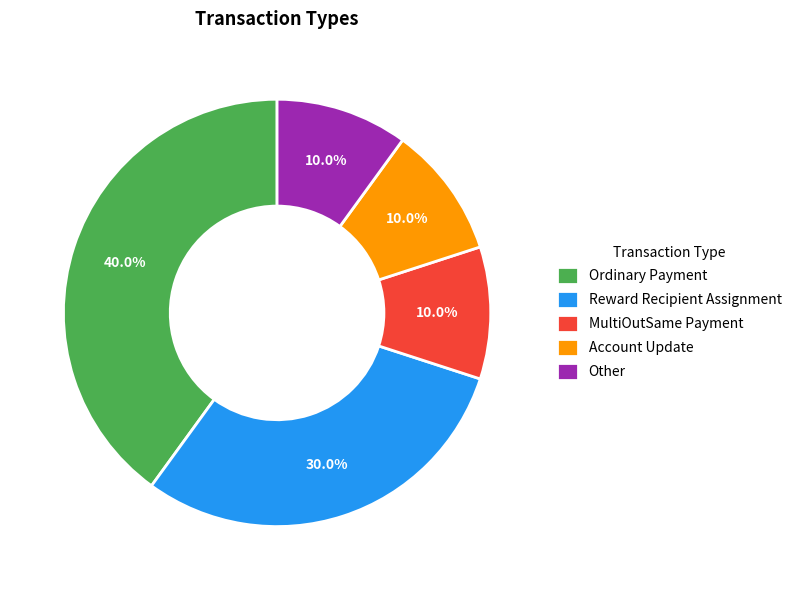

True or false: Reward Recipient Assignment accounts for 41% of the total.

False